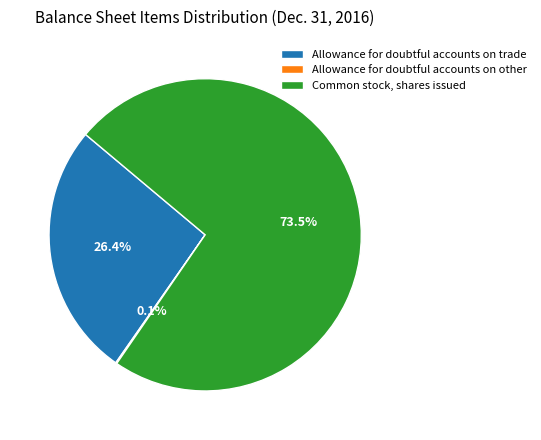

What is the largest slice in the pie chart?

Common stock, shares issued